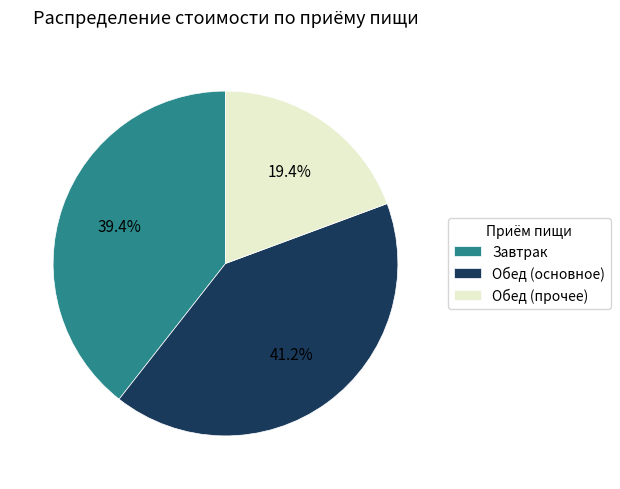

Count the number of slices in the pie.

3